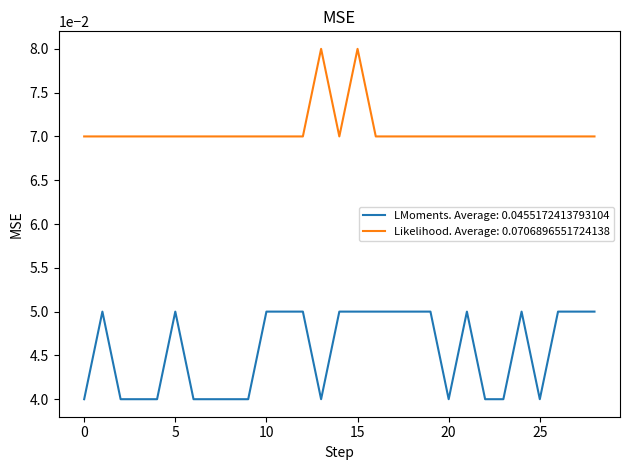

True or false: Likelihood. Average: 0.0706896551724138 and LMoments. Average: 0.0455172413793104 cross at least once.

False